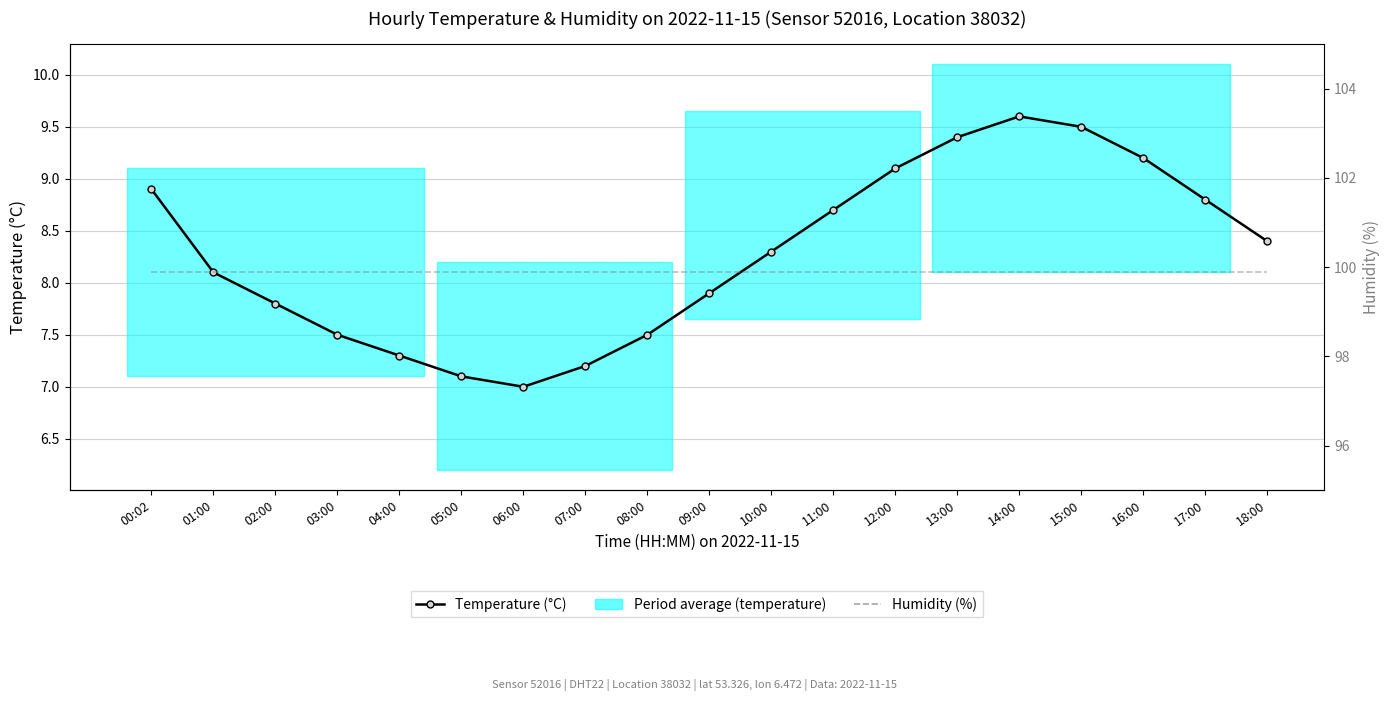

Which series has the largest total across all categories?

Humidity (%)